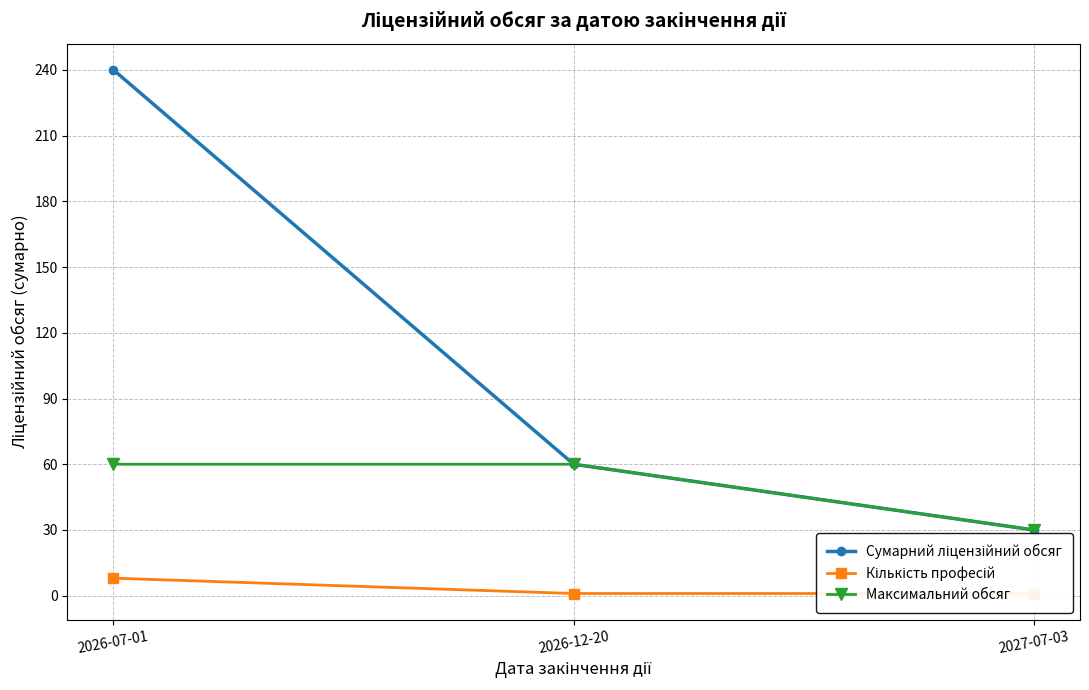

Which category has the lowest value in the Сумарний ліцензійний обсяг series?

2027-07-03